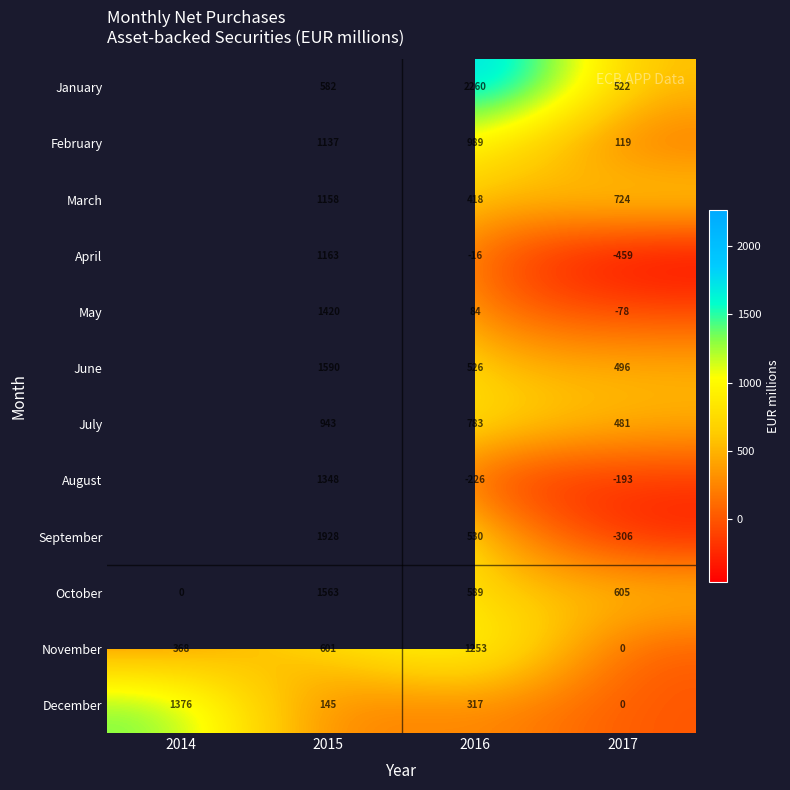

True or false: June has a value of 526 at 2016.

True